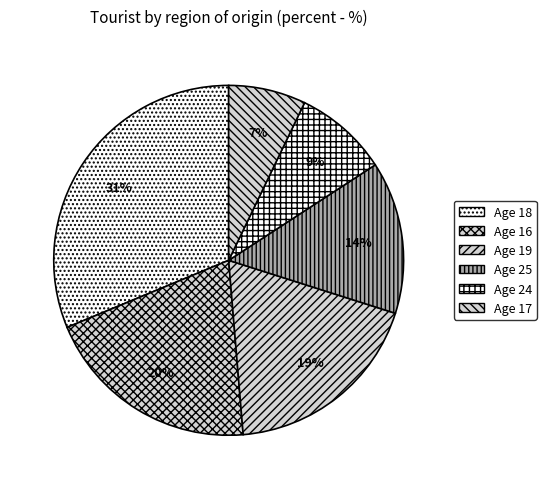

How many segments does this pie chart have?

6